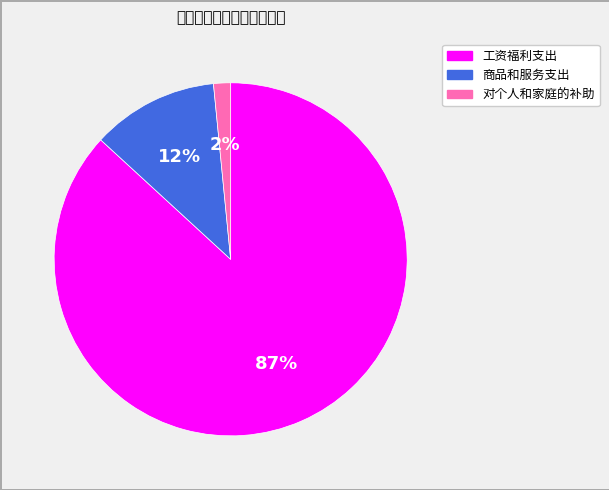

Which category accounts for the majority?

工资福利支出